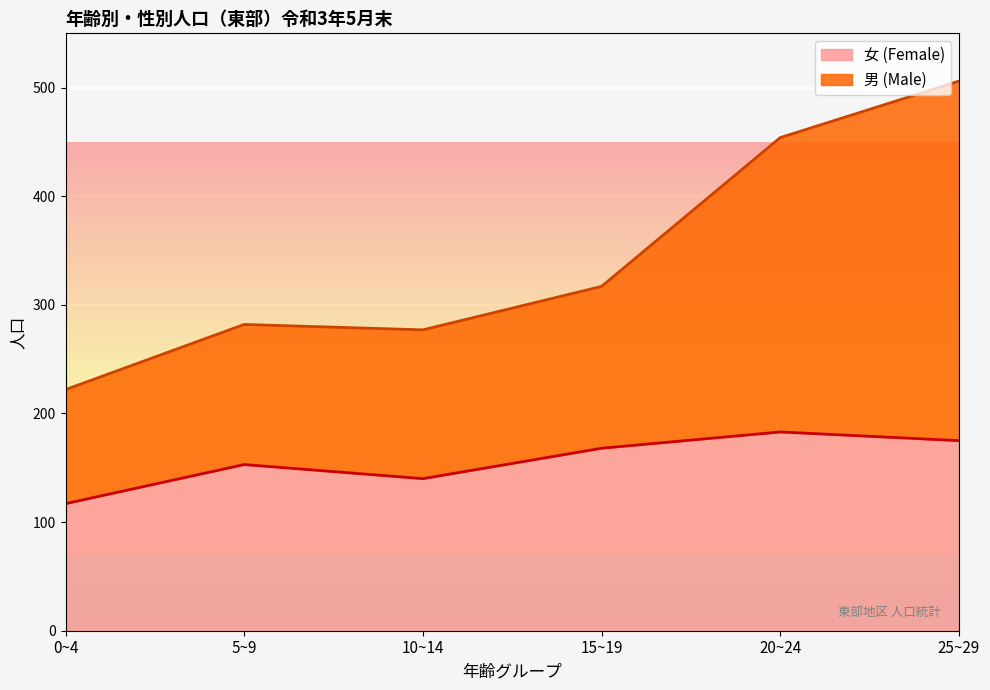

How many data points does each series have?

6